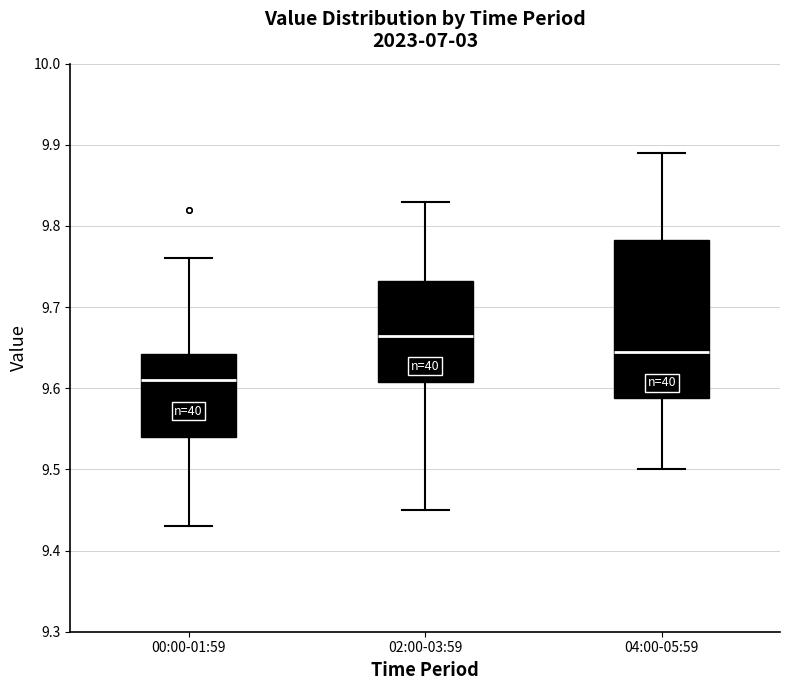

Which box has the lowest median line?

00:00-01:59